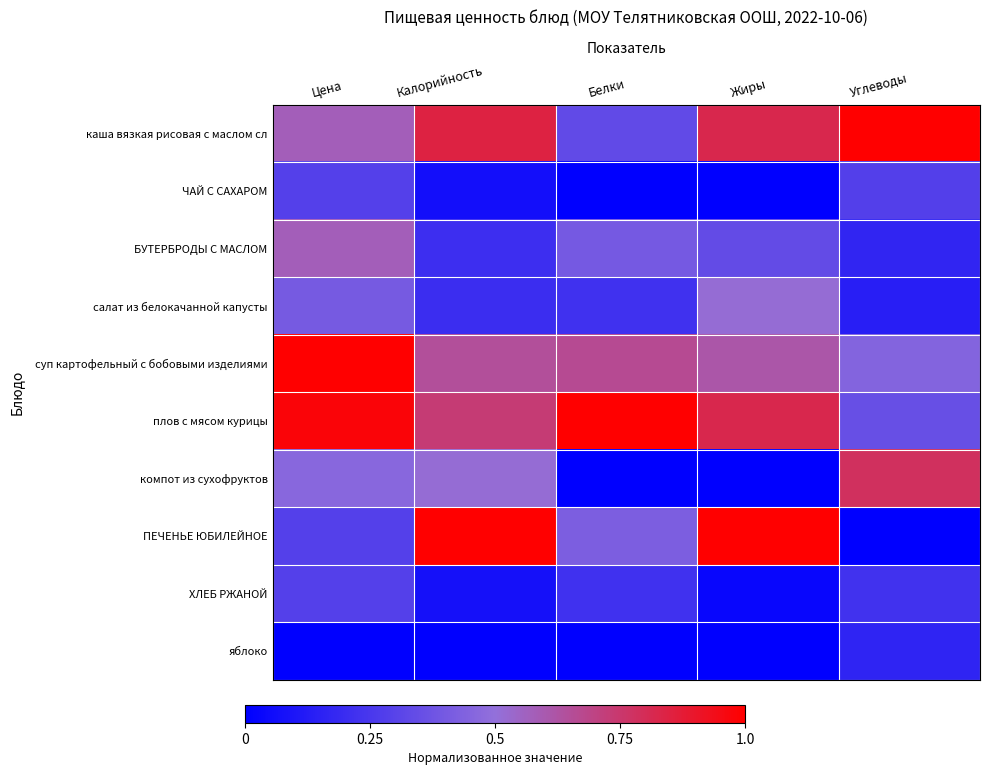

At Цена, list the series in order from largest to smallest.

суп картофельный с бобовыми изделиями, плов с мясом курицы, каша вязкая рисовая с маслом сл, БУТЕРБРОДЫ С МАСЛОМ, компот из сухофруктов, салат из белокачанной капусты, ЧАЙ С САХАРОМ, ПЕЧЕНЬЕ ЮБИЛЕЙНОЕ, ХЛЕБ РЖАНОЙ, яблоко